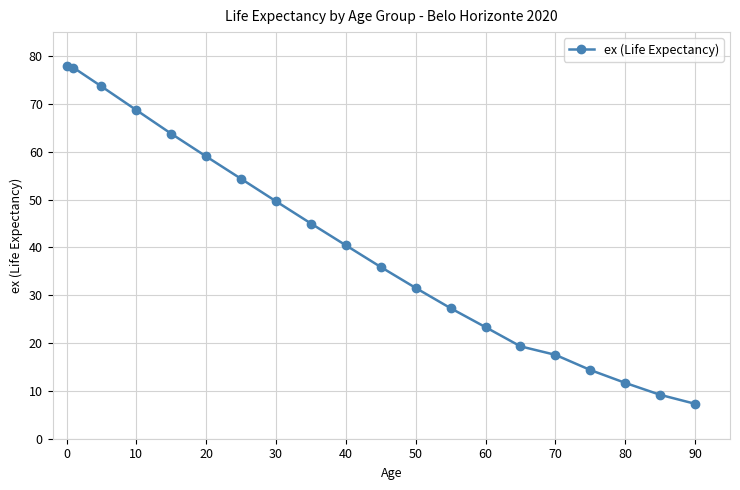

What is the average value?

40.4